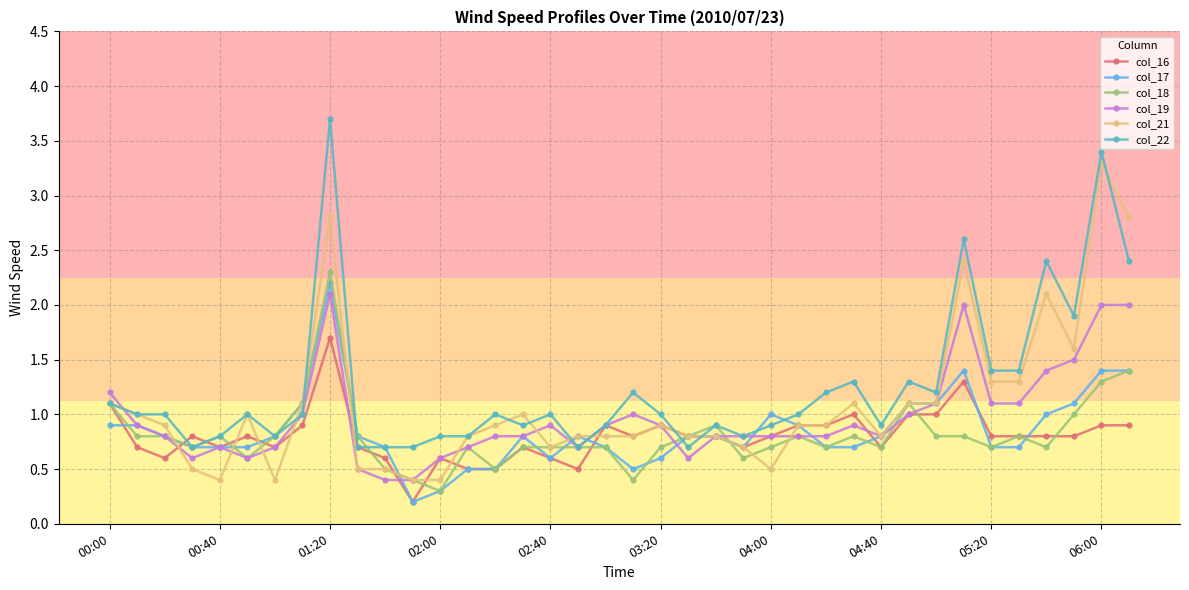

What is the value of the col_18 point at the 1st from the left?

1.1